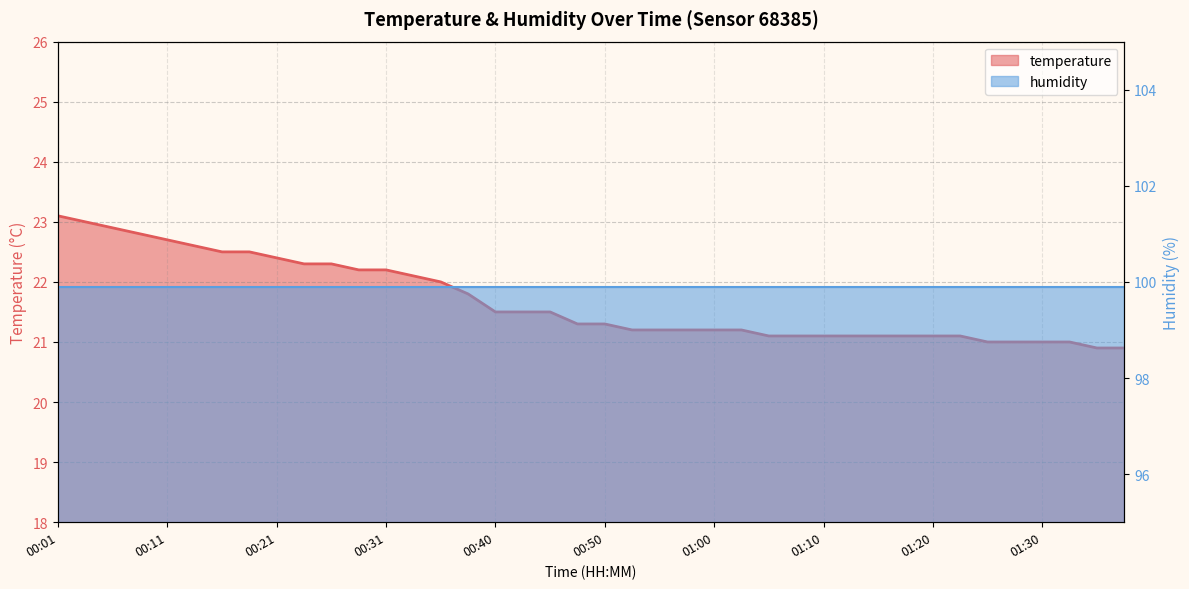

What is the value of the 2nd point from the left?

23.0